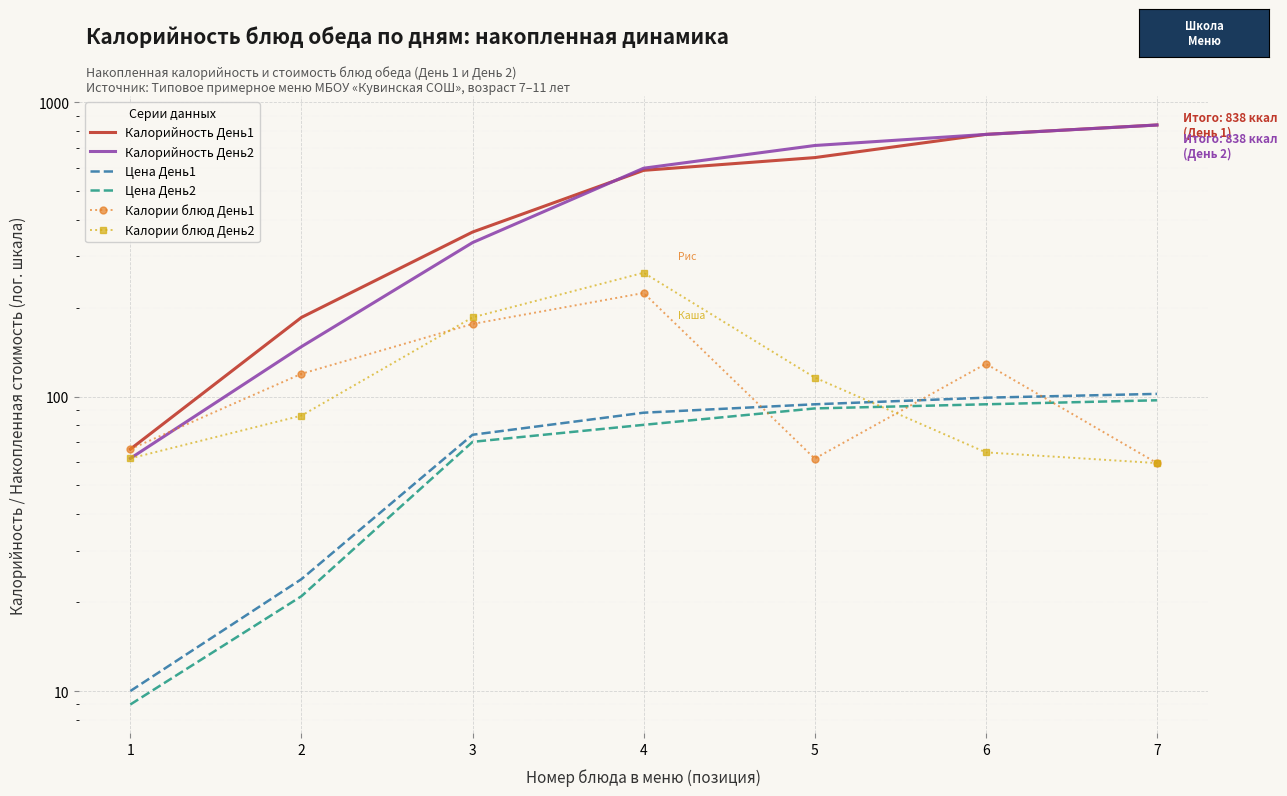

Between 5 and 6, which series saw the biggest shift?

Калорийность День1